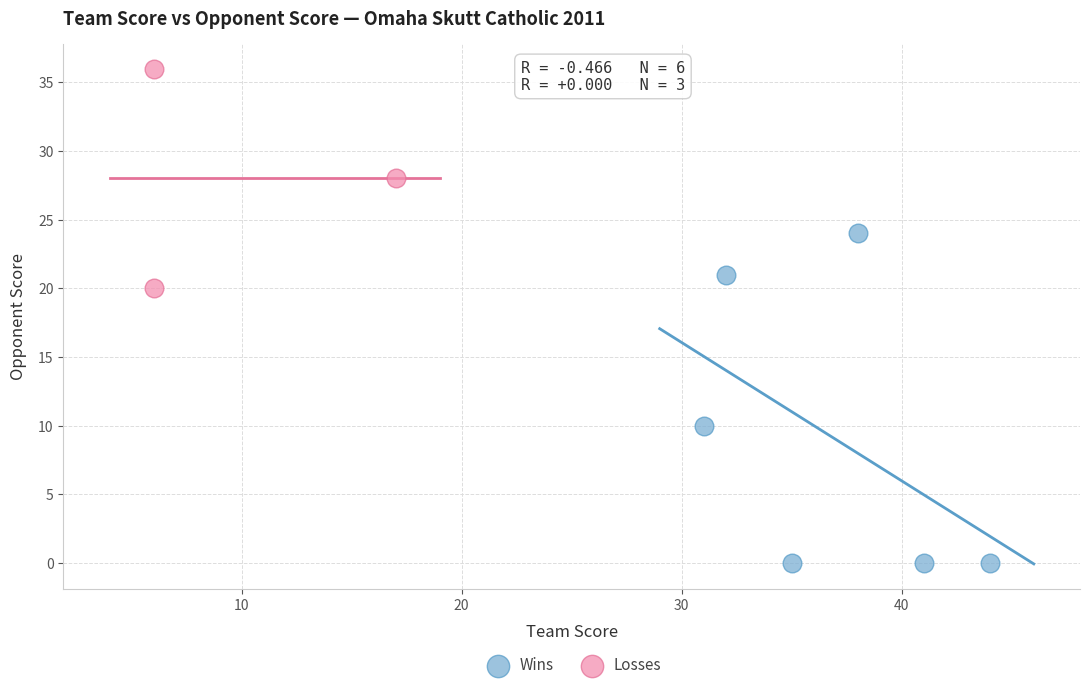

What are all the series names shown in the legend?

Wins, Losses